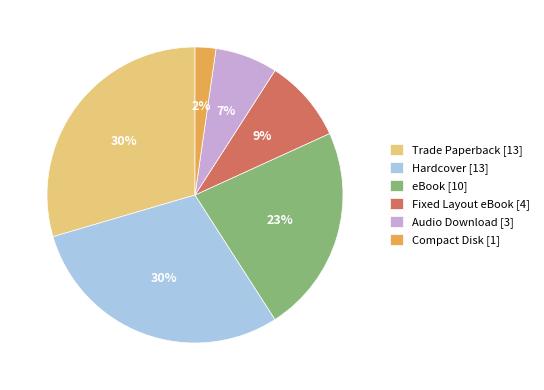

What percentage is the Compact Disk slice, to the nearest percent?

2%